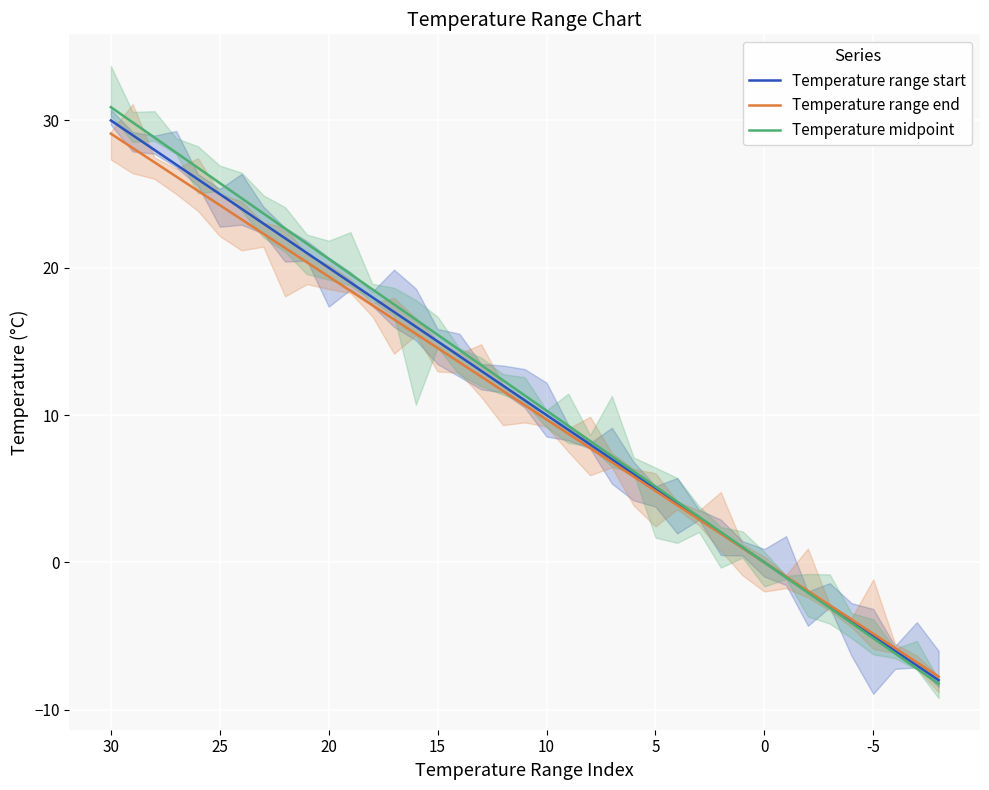

What is the greatest value displayed?

30.9